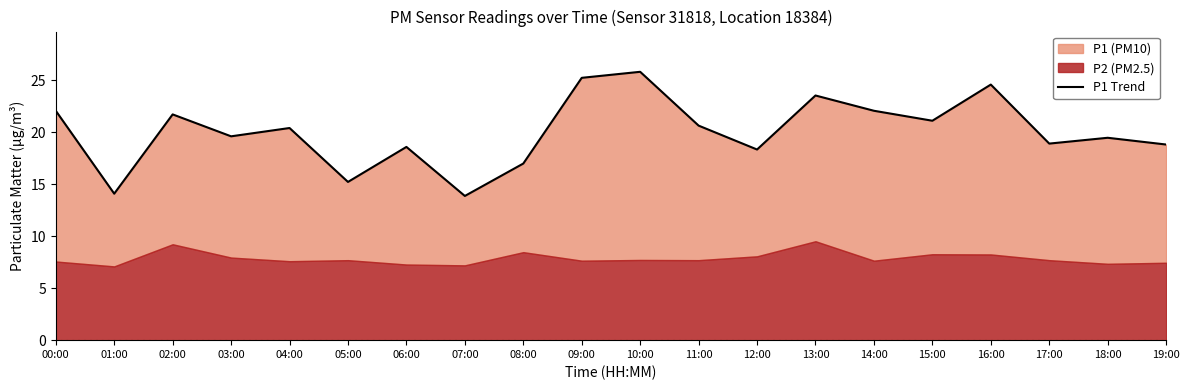

What is the sum of all values?

401.3